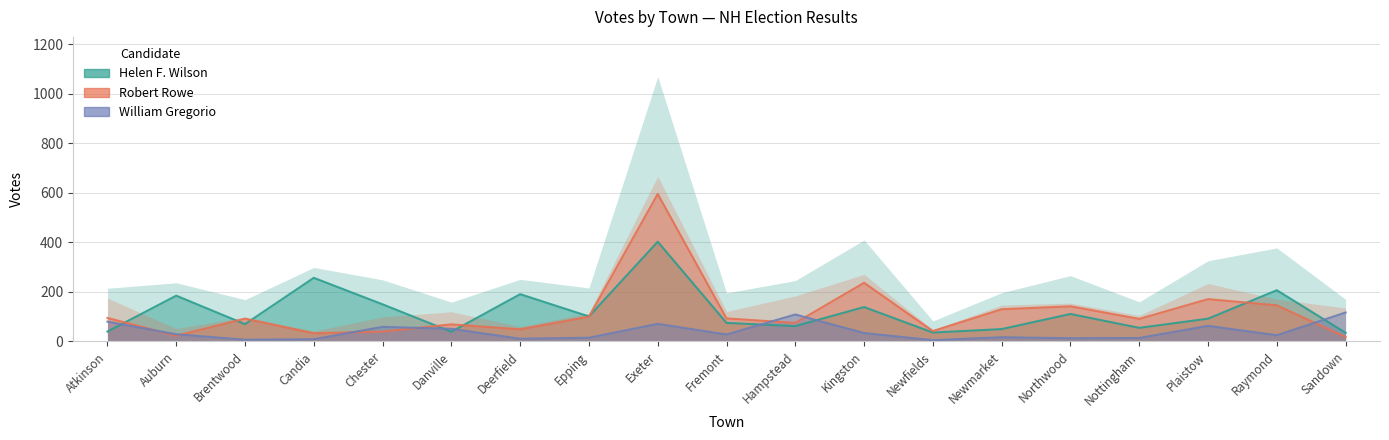

Reading left to right, transcribe all the data shown in this chart.

Helen F. Wilson: Atkinson=40	Auburn=185	Brentwood=70	Candia=257	Chester=150	Danville=39	Deerfield=191	Epping=101	Exeter=403	Fremont=75	Hampstead=62	Kingston=139	Newfields=36	Newmarket=50	Northwood=111	Nottingham=55	Plaistow=92	Raymond=207	Sandown=35
Robert Rowe: Atkinson=95	Auburn=23	Brentwood=92	Candia=33	Chester=40	Danville=69	Deerfield=49	Epping=100	Exeter=596	Fremont=93	Hampstead=75	Kingston=237	Newfields=42	Newmarket=130	Northwood=142	Nottingham=91	Plaistow=171	Raymond=146	Sandown=18
William Gregorio: Atkinson=80	Auburn=29	Brentwood=7	Candia=9	Chester=59	Danville=51	Deerfield=11	Epping=15	Exeter=71	Fremont=28	Hampstead=109	Kingston=34	Newfields=5	Newmarket=17	Northwood=13	Nottingham=14	Plaistow=63	Raymond=25	Sandown=117